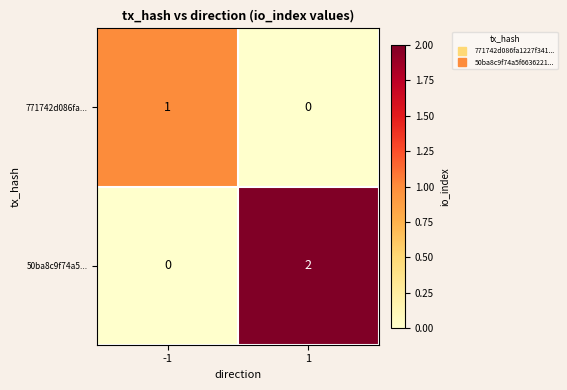

Which series has the largest range (max minus min)?

50ba8c9f74a5...